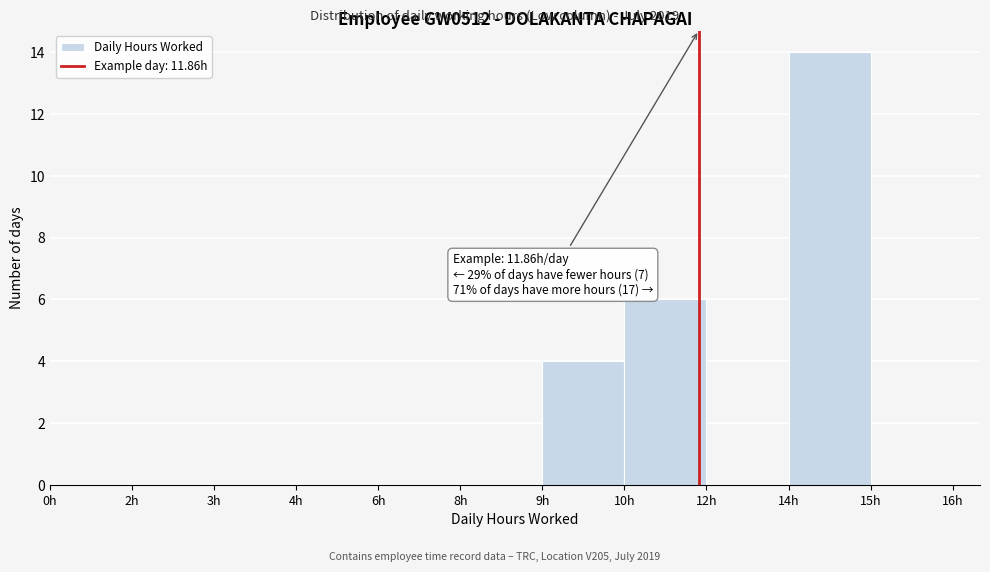

Reading left to right, extract all data points from this chart.

0h=0	2h=0	3h=0	4h=0	6h=0	8h=0	9h=4	10h=6	12h=0	14h=14	15h=0